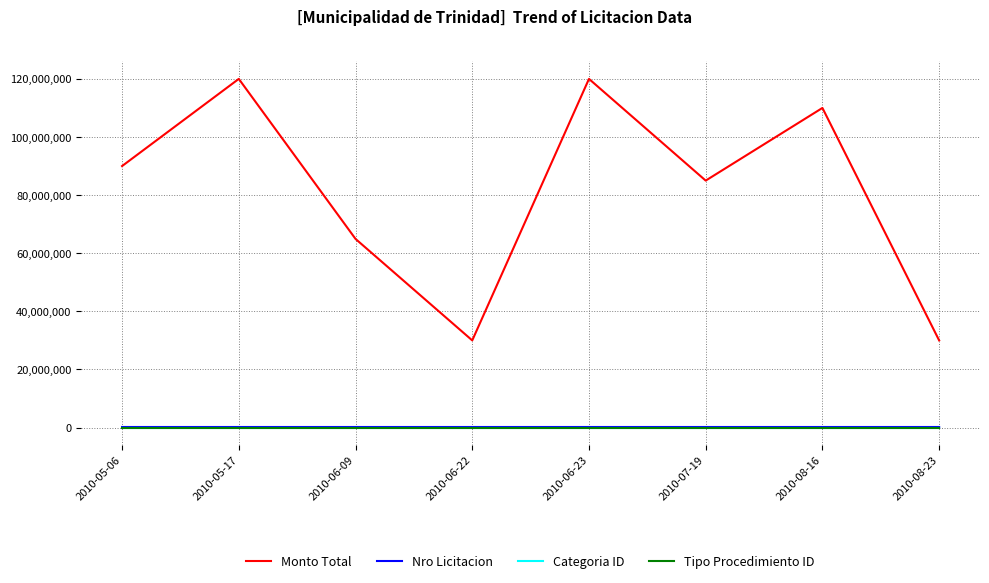

The Monto Total series shows 30000000 at 2010-08-23. True or false?

True